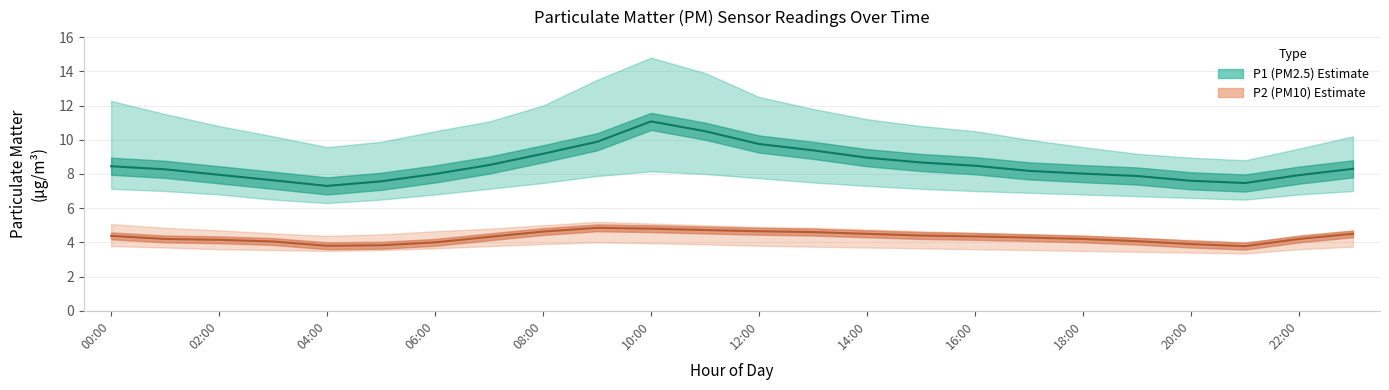

List the series in order of their peak value, highest first.

P1 center, P2 center